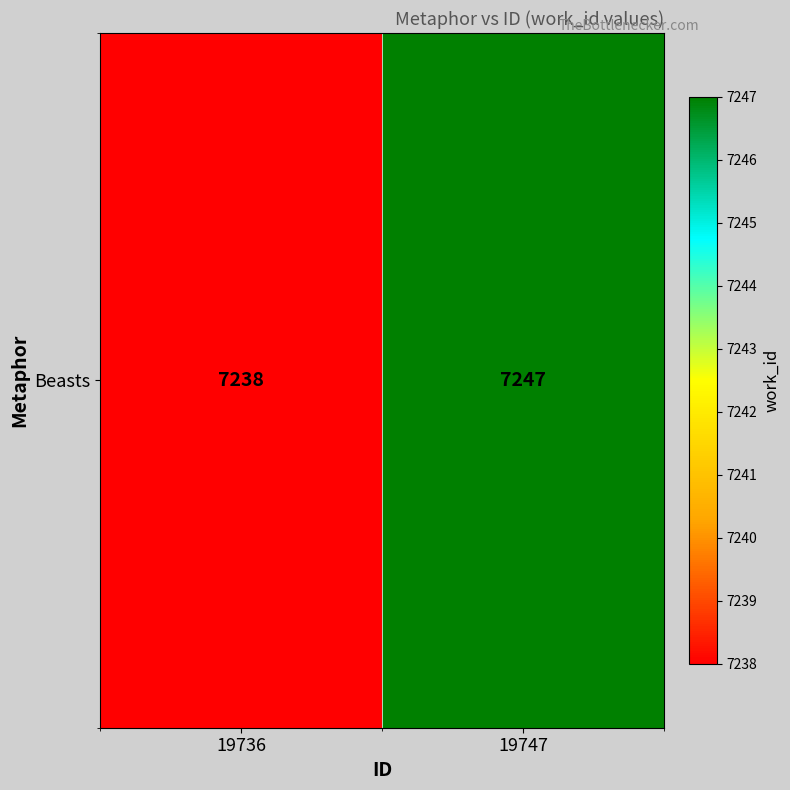

What is the sum of all values?

14485